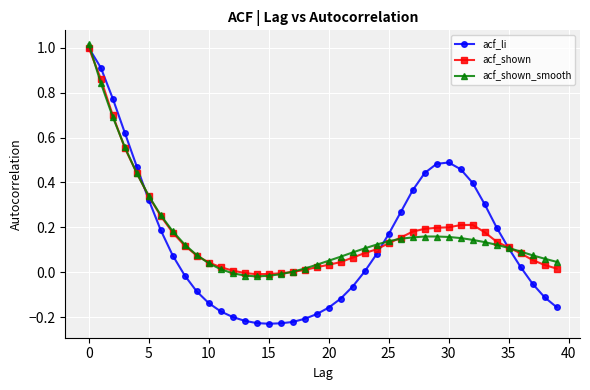

Which series has the widest spread of values?

acf_li